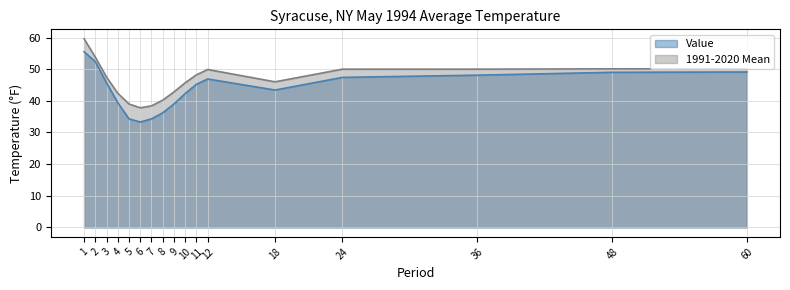

What is the maximum value for 1991-2020 Mean?

59.6